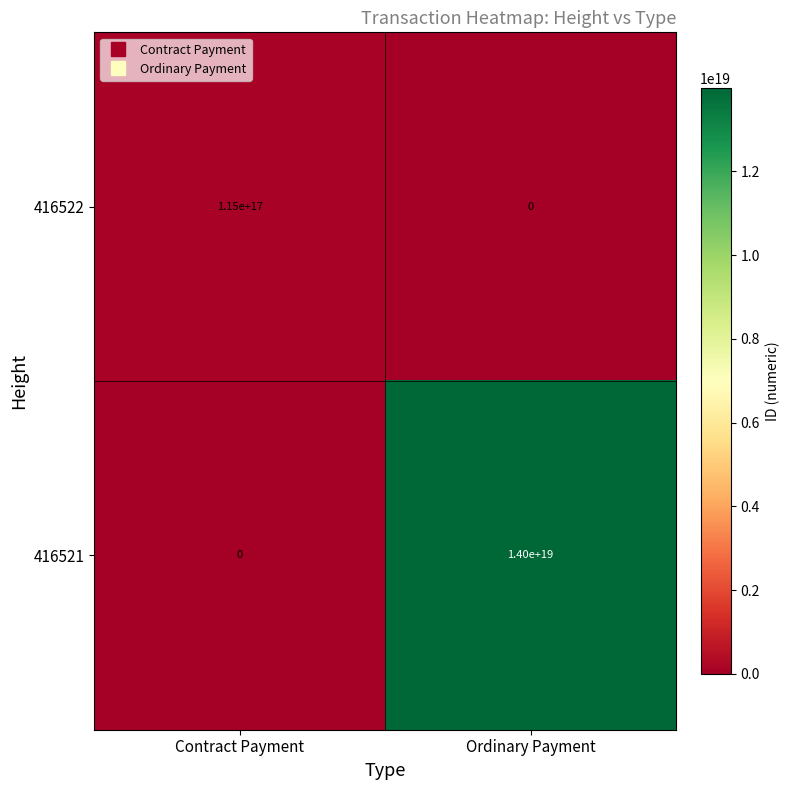

Which series has the largest total across all categories?

416521